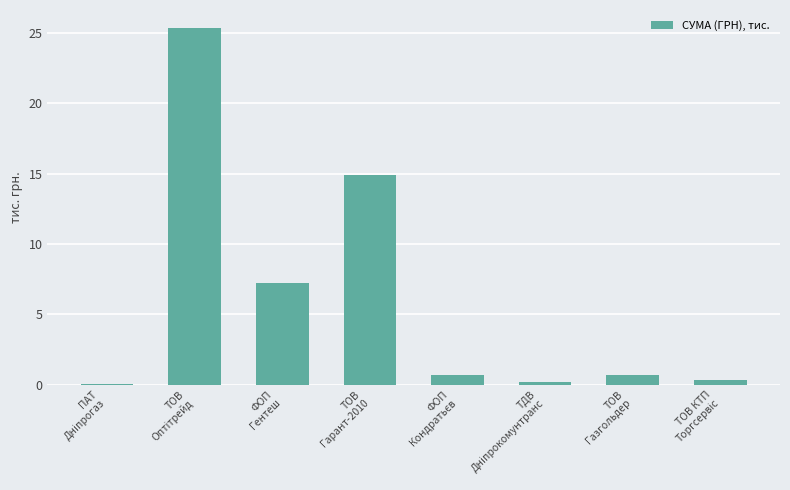

What is the maximum value shown in the chart?

25.4